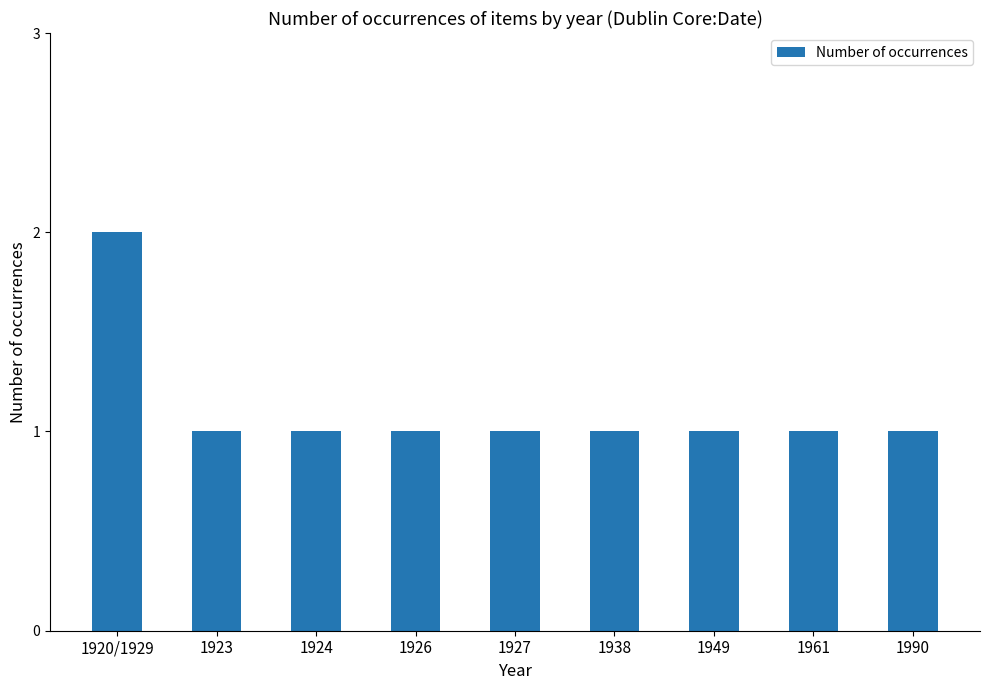

How many values are between 1 and 2?

9